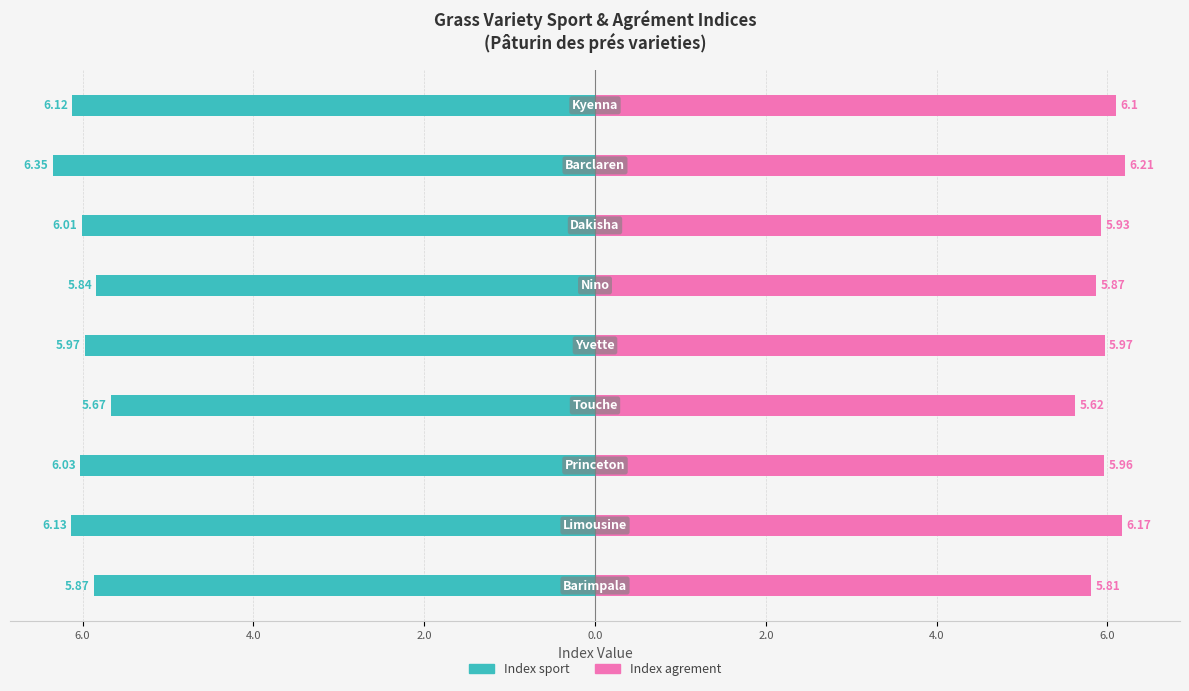

The value of Index sport at 6.0 is -6.3. True or false?

True